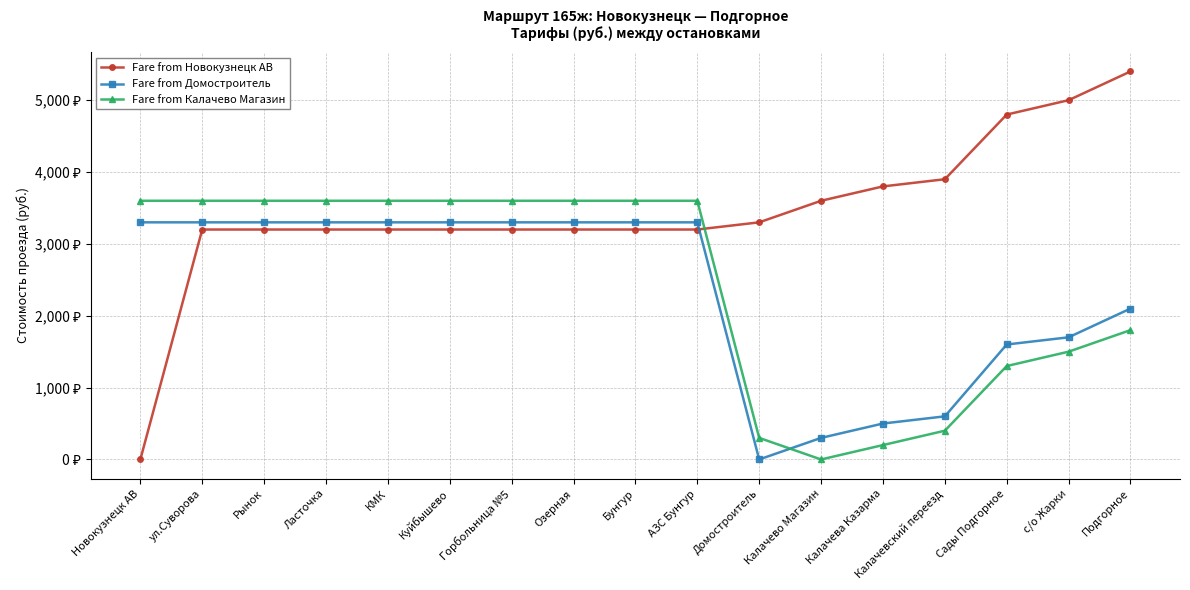

What is the maximum value for Fare from Домостроитель?

3300